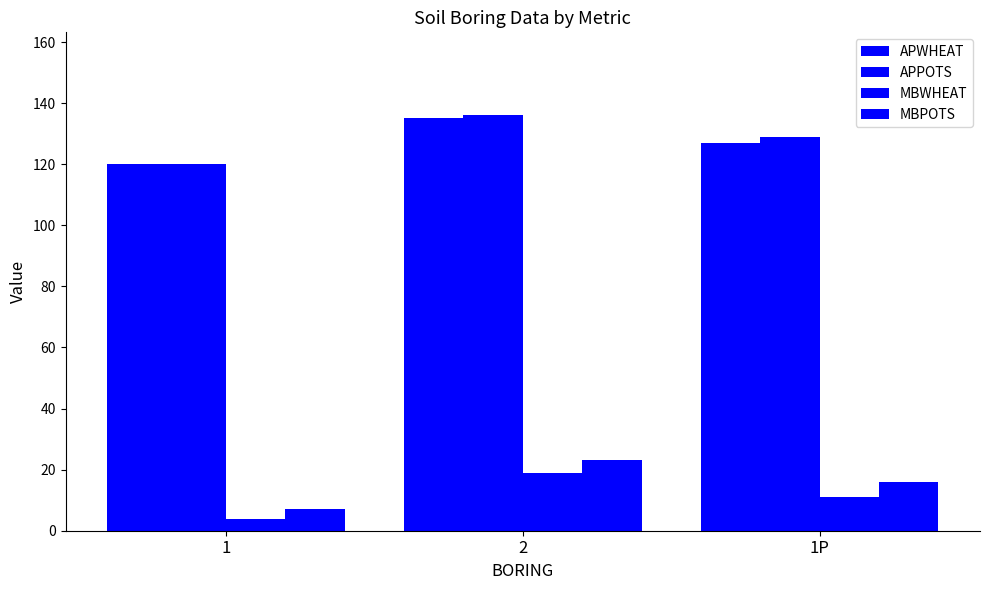

How many bars are there in each group?

4